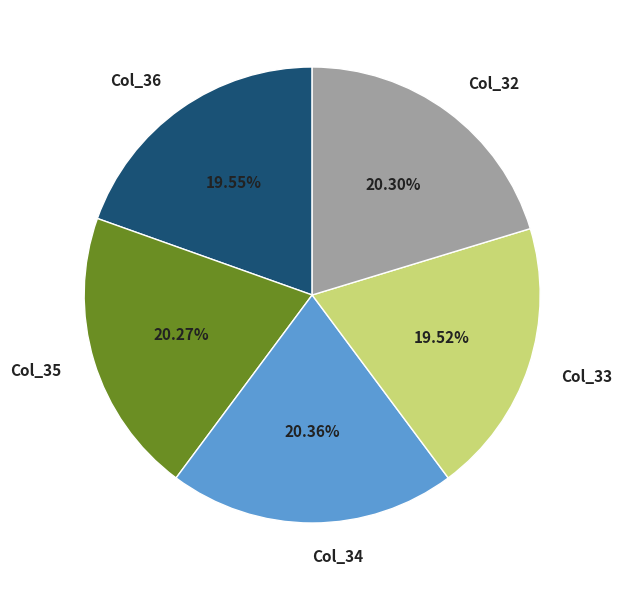

Approximately how many times larger is the value at Col_32 compared to Col_33?

1.0